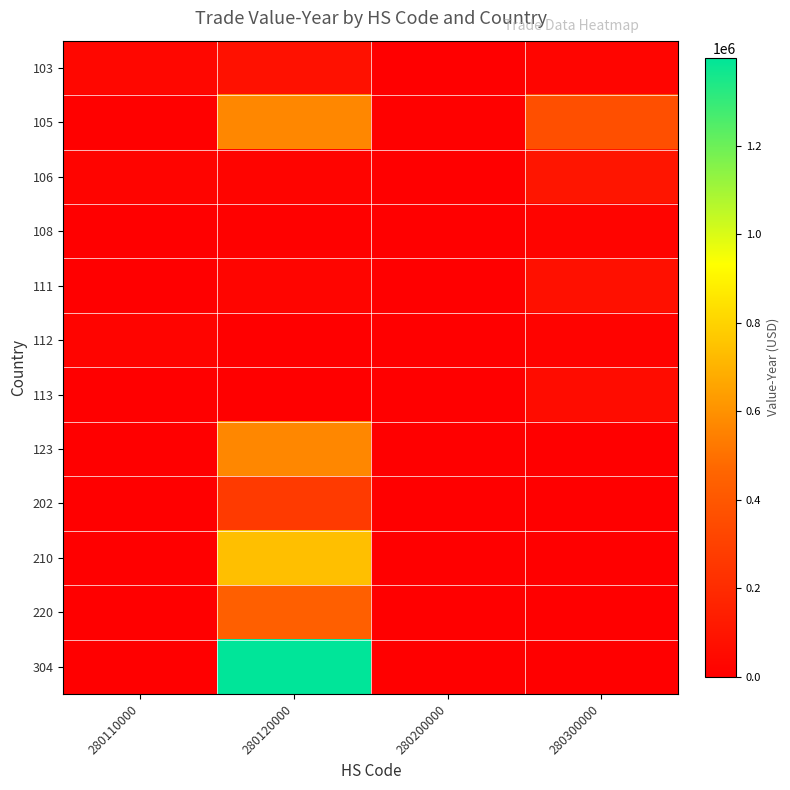

How many data points does each series have?

4